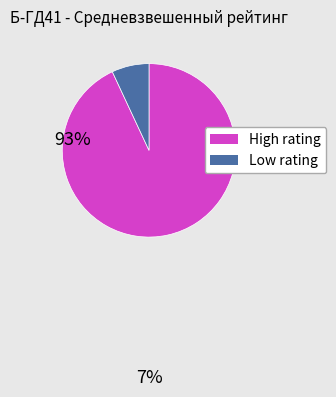

Is there any slice that represents more than half of the pie?

Yes